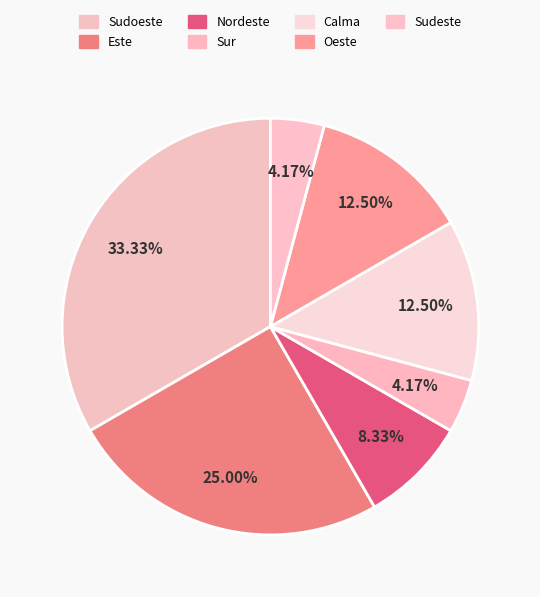

How many segments does this pie chart have?

7